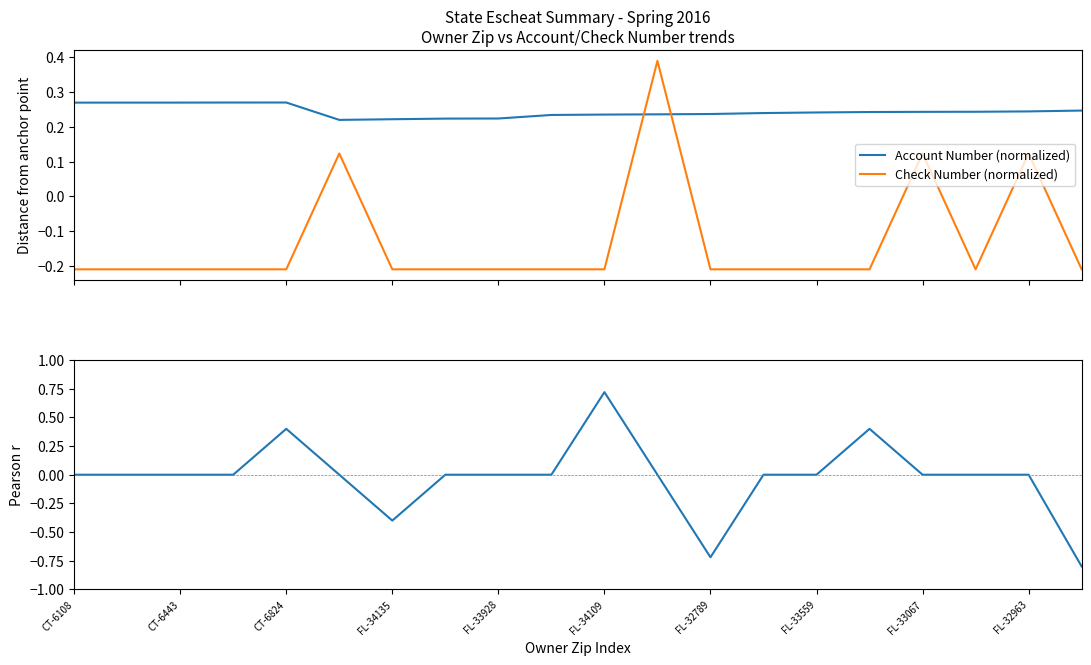

True or false: Check Number (normalized) and Account Number (normalized) cross at least once.

True